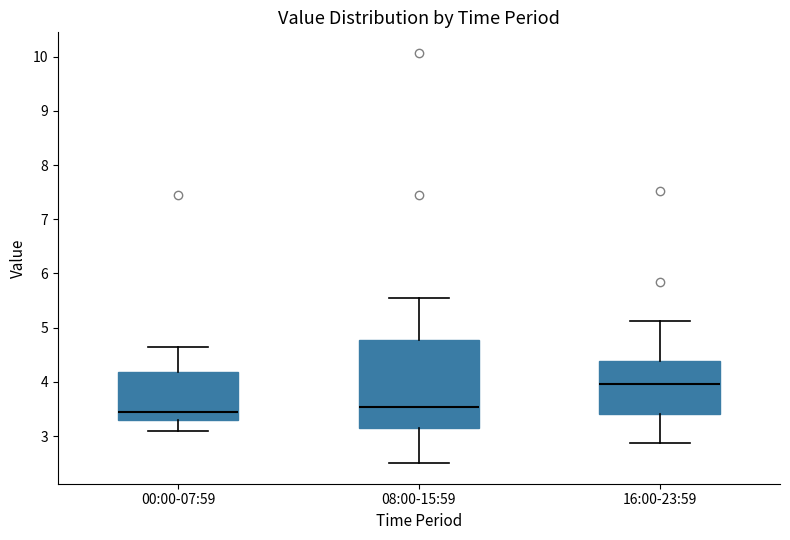

Where is the lower edge of the box for 08:00-15:59 on the y-axis? The values are not printed on the chart, so give them approximately, as read against the axis.

3.2